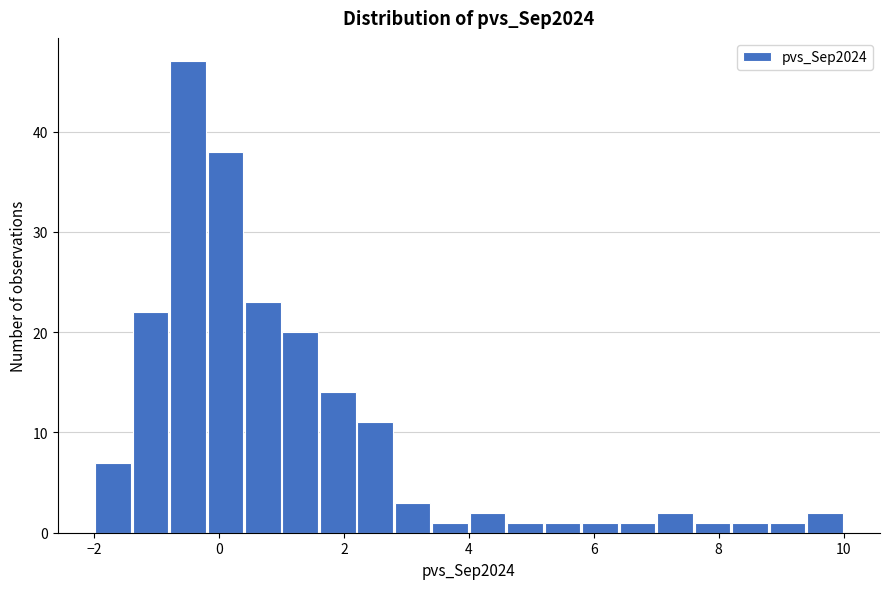

Around what value on the x-axis is the tallest bar? Give the approximate position of its centre, as read against the axis.

-0.4